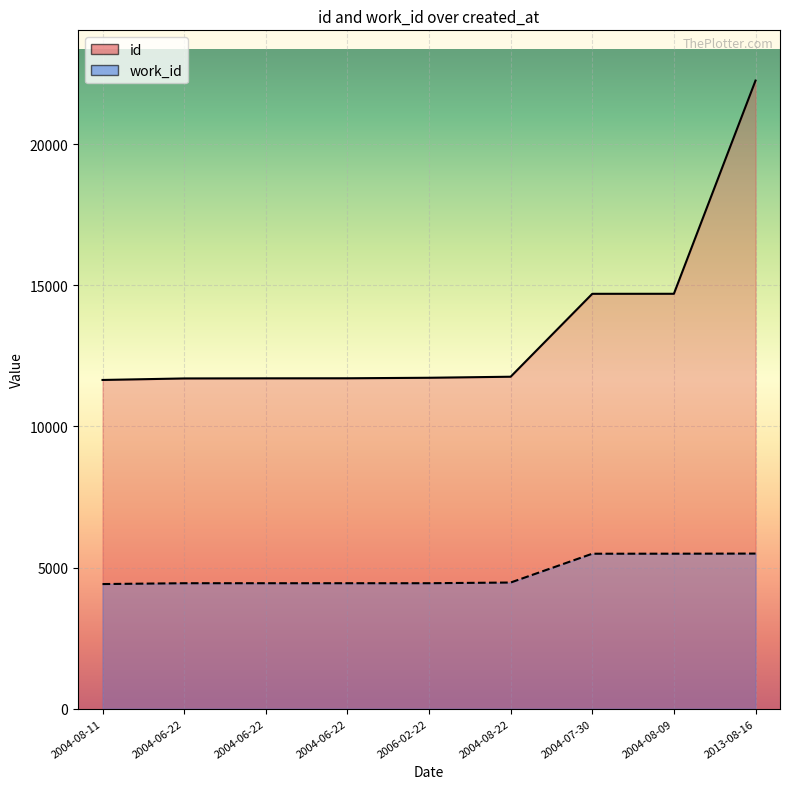

At 2004-08-11, list the series in order from largest to smallest.

id, work_id